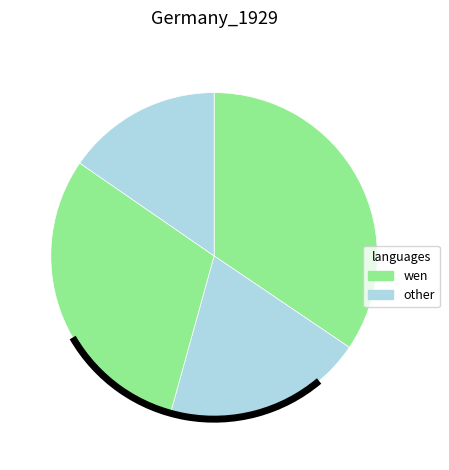

To the nearest percent, what is the average slice percentage?

25%